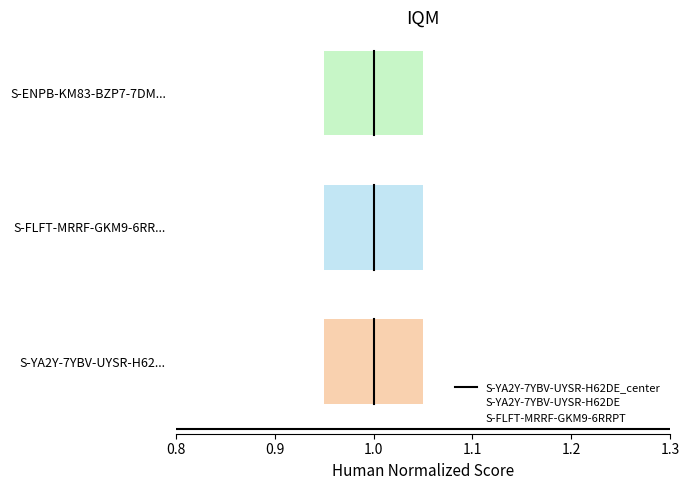

Between 0.8 and 0.9, which is larger?

0.9